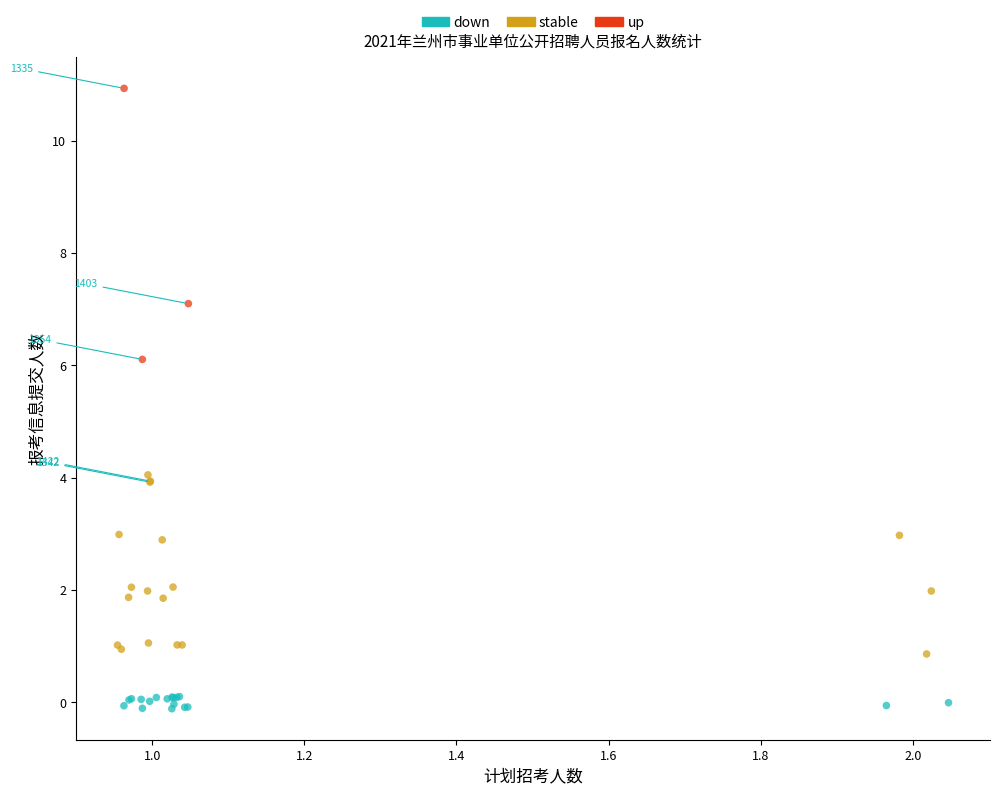

Which series has the widest spread of Y values?

up